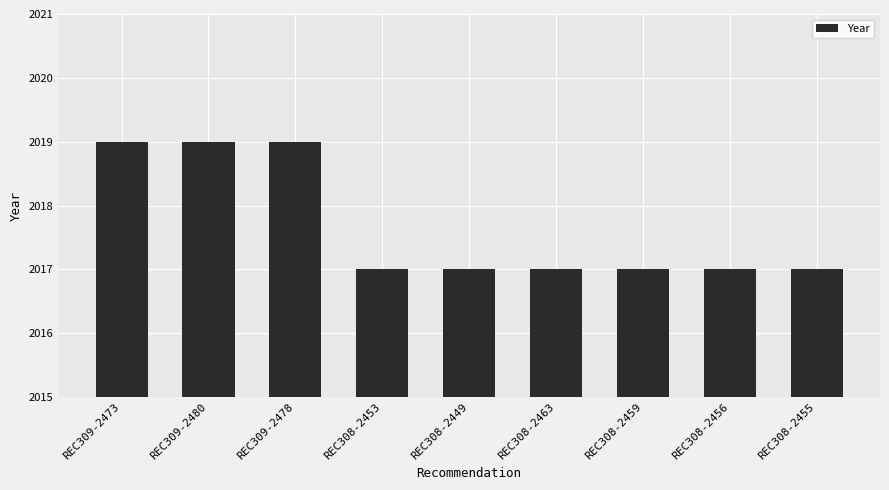

Count the values in the range 2017 to 2019.

9